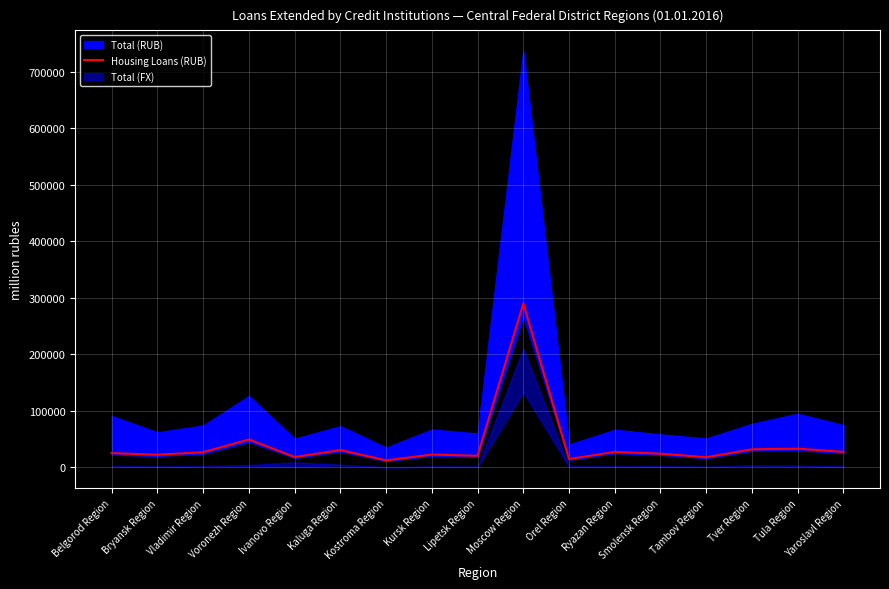

Which label corresponds to the smallest value in the chart?

Kostroma Region